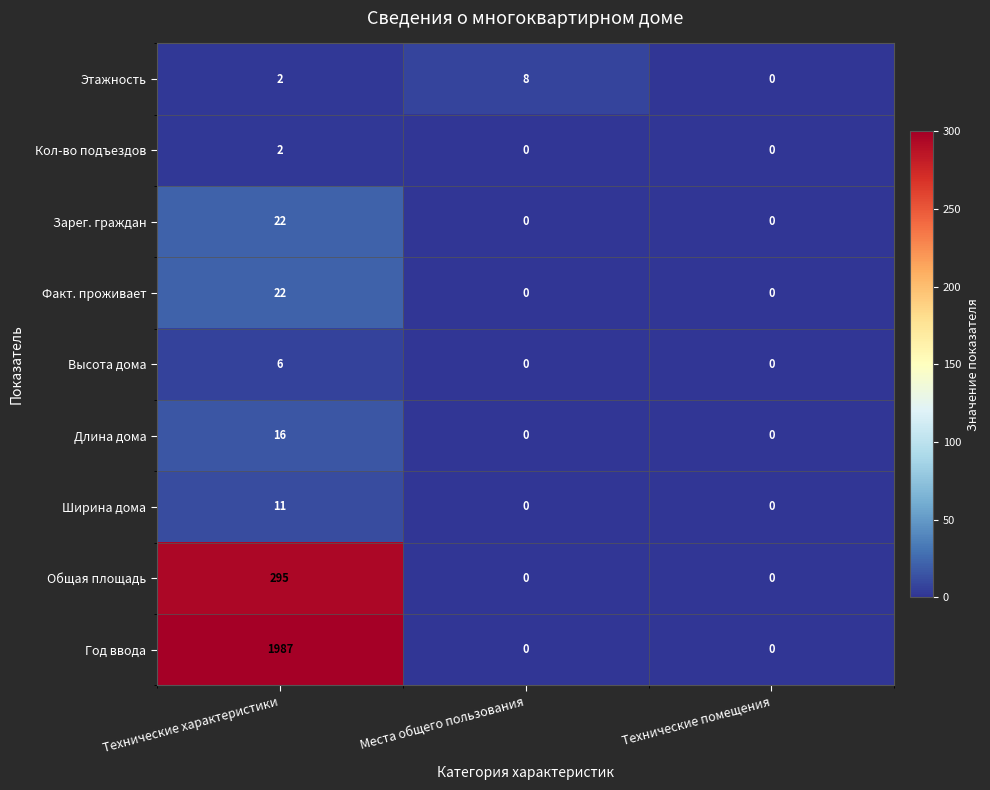

At which category does the chart reach its peak across all series?

Технические характеристики